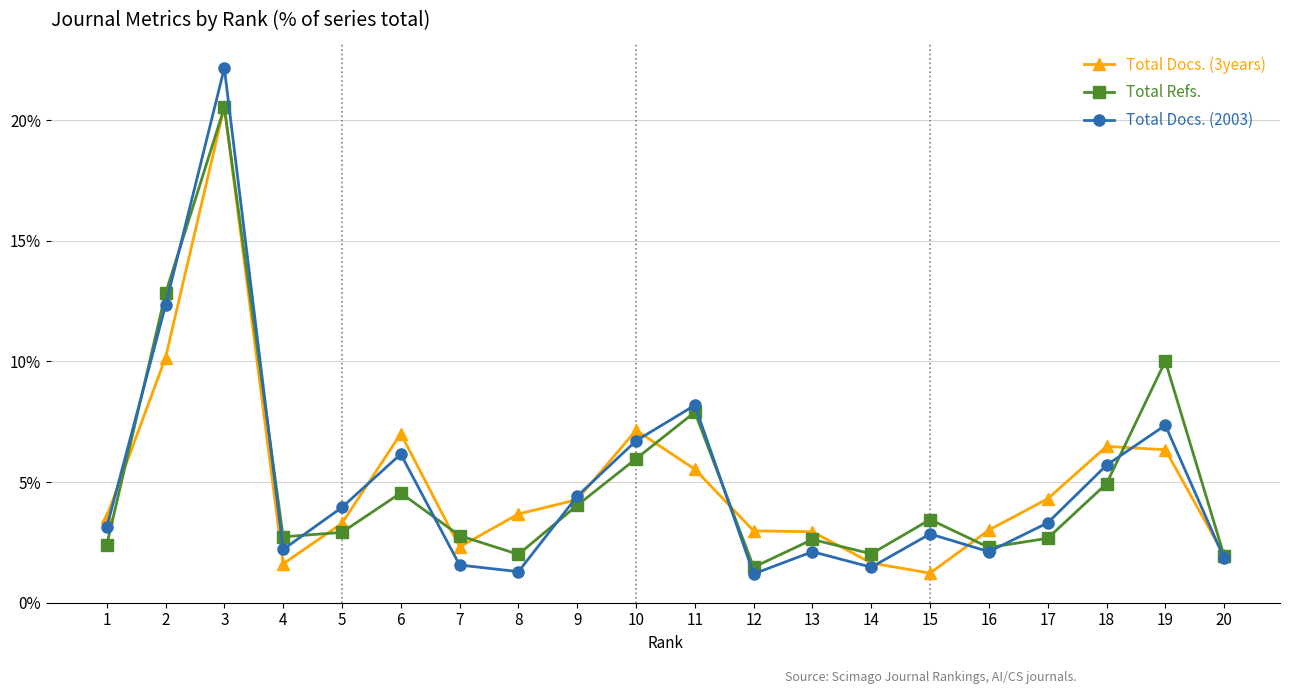

Where is the first local maximum for Total Refs.?

3